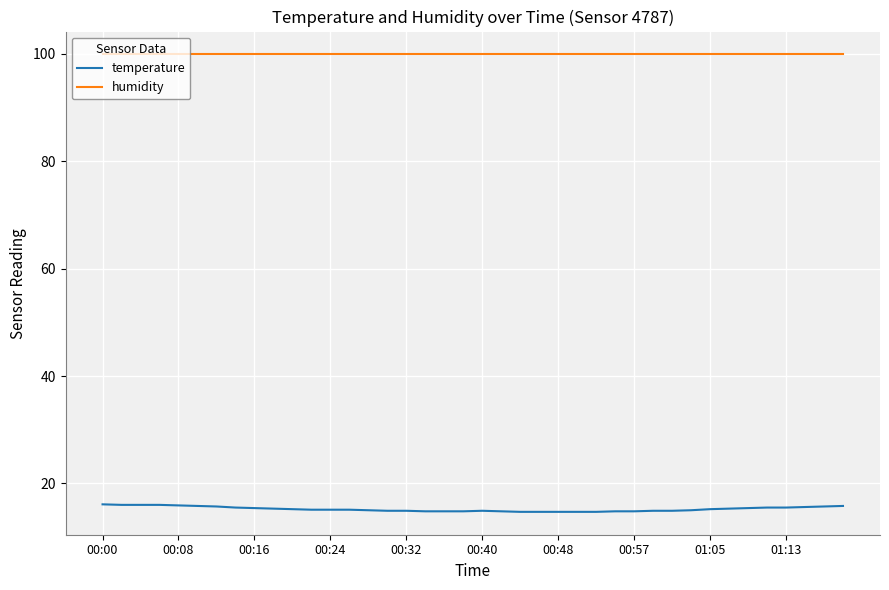

True or false: temperature and humidity intersect in this chart.

False